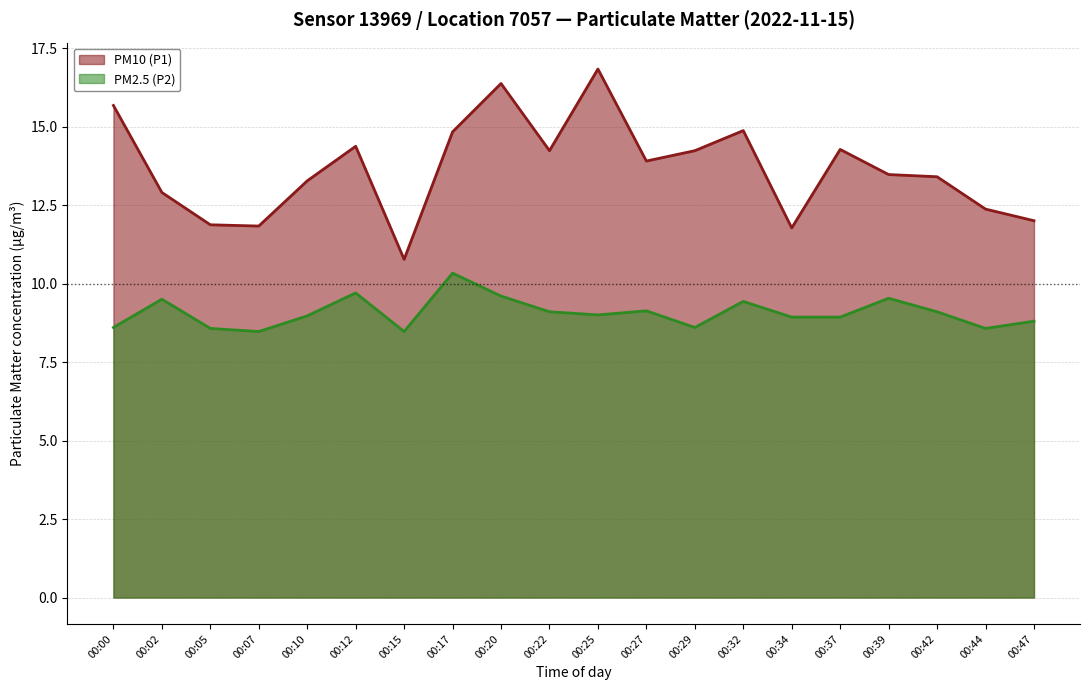

What is the difference between the second highest and minimum values in the PM2.5 (P2) series?

1.2